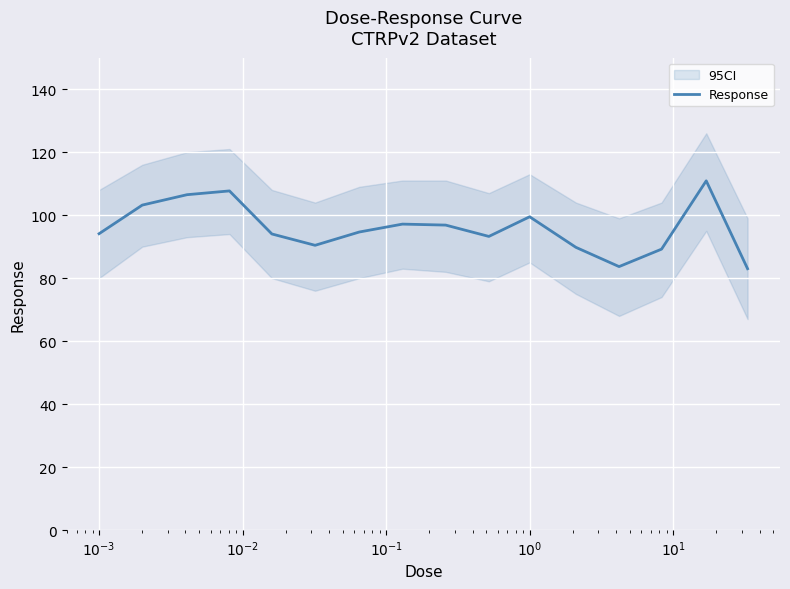

What is the highest value of the Response series?

110.9